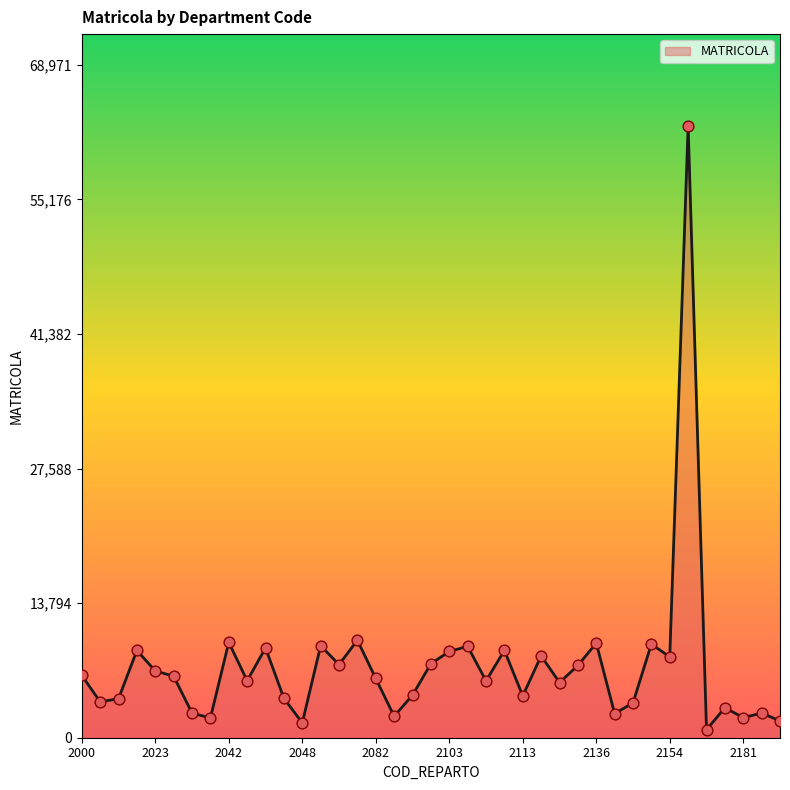

What is the maximum value shown in the chart?

62701